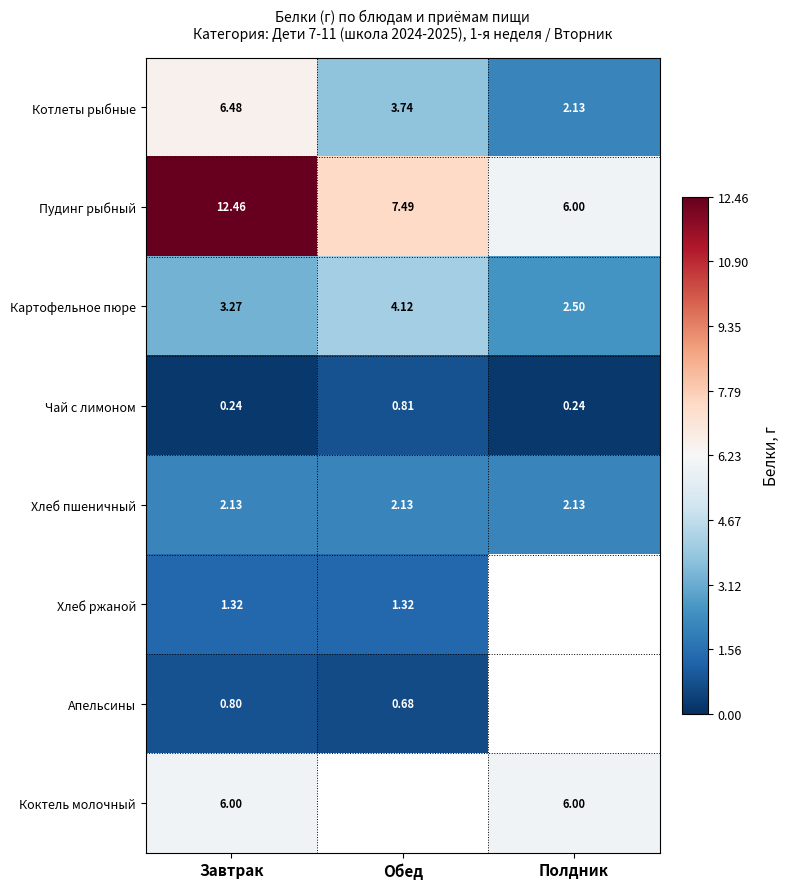

Where is Котлеты рыбные nearest to the value 4?

Обед